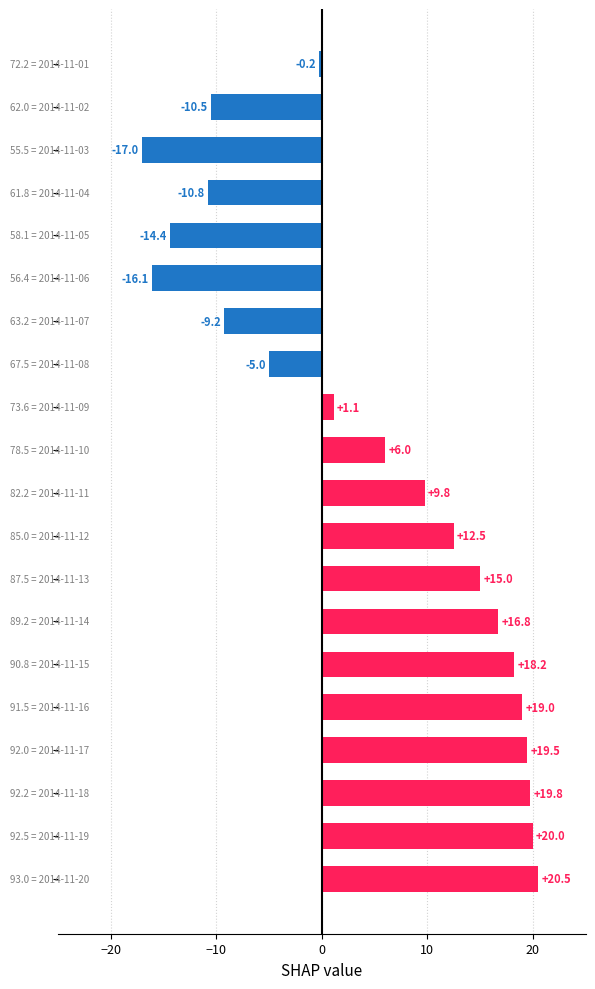

What is the difference between the maximum and second lowest values?

36.6